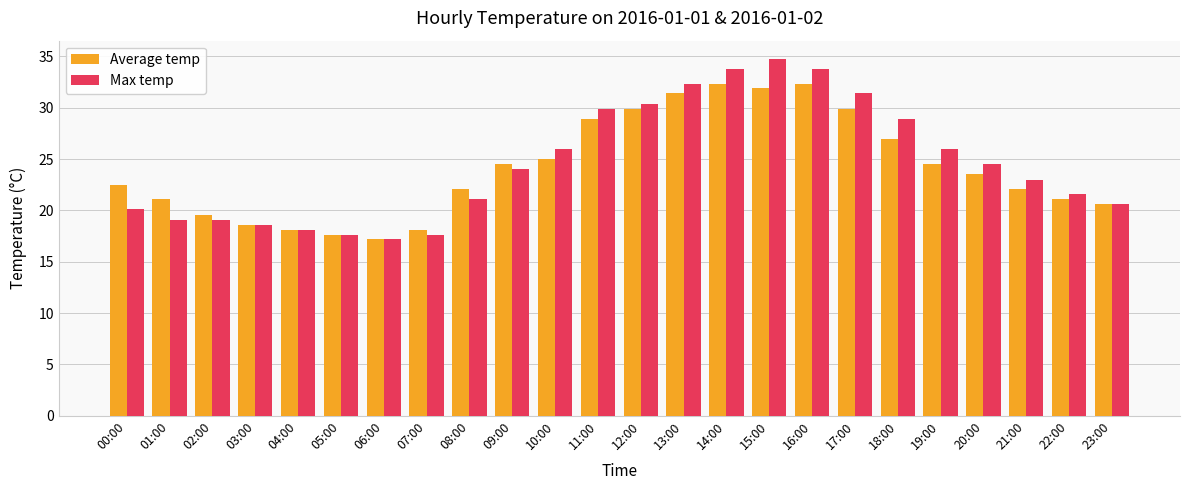

List the series in order of their peak value, highest first.

Max temp, Average temp